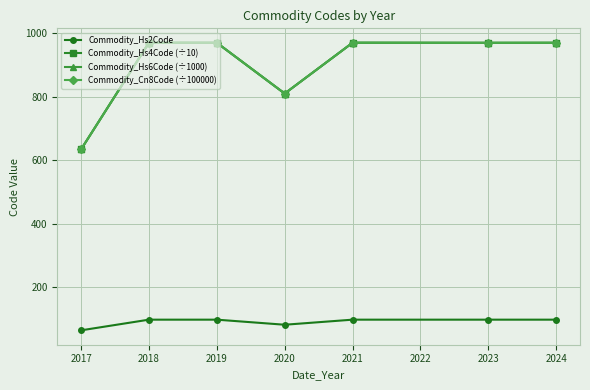

True or false: Commodity_Hs6Code (÷1000) has more than 0 interior local peaks.

True